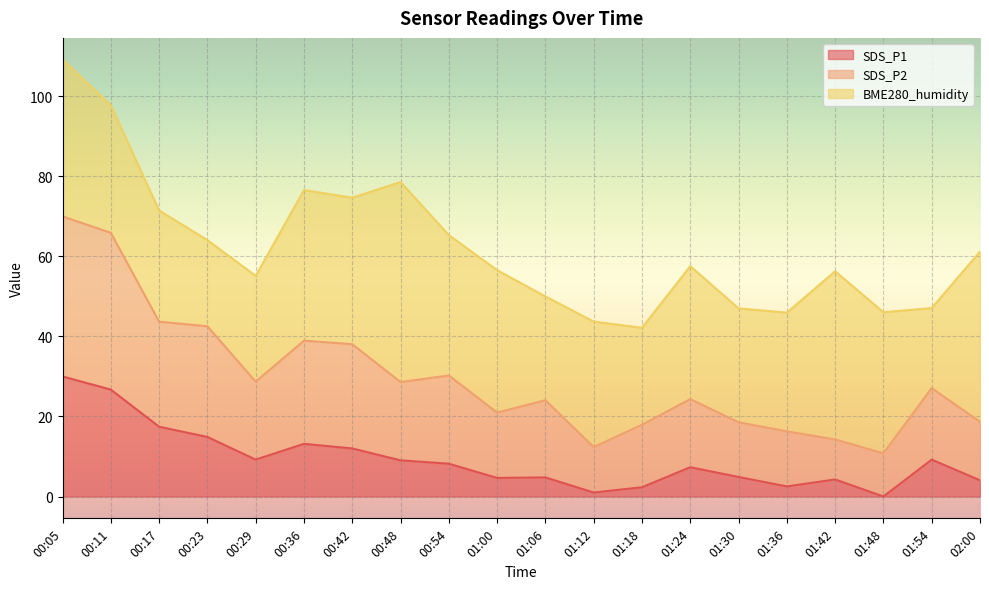

At which label does SDS_P1 reach its peak?

00:05